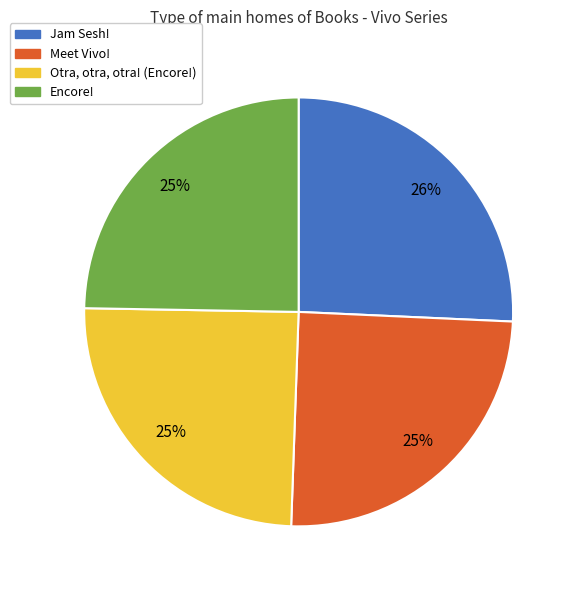

To the nearest percent, what percentage of the pie is Otra, otra, otra! (Encore!)?

25%